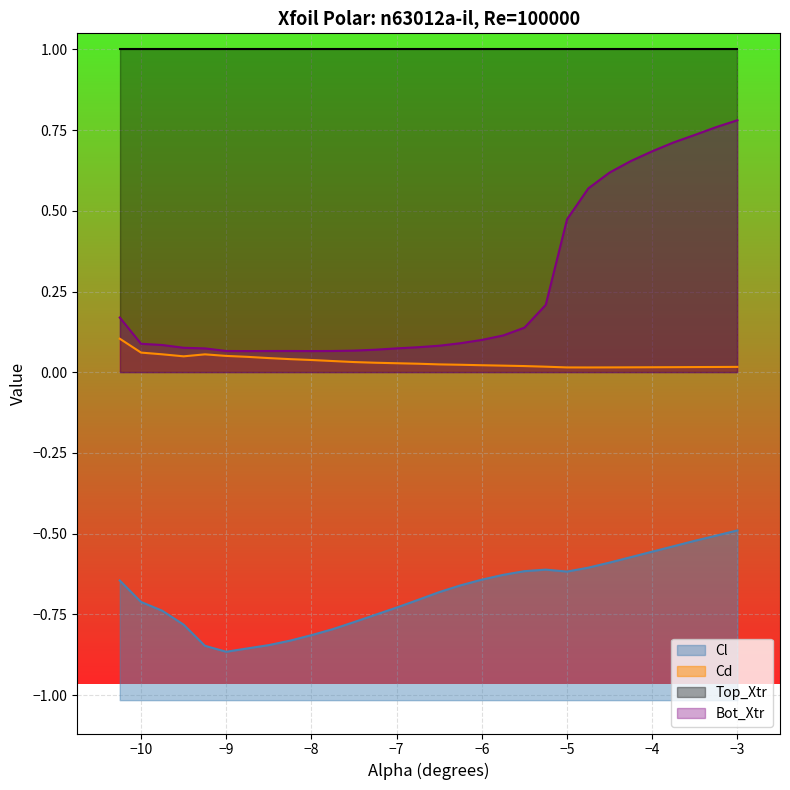

True or false: Cd and Cl intersect in this chart.

False